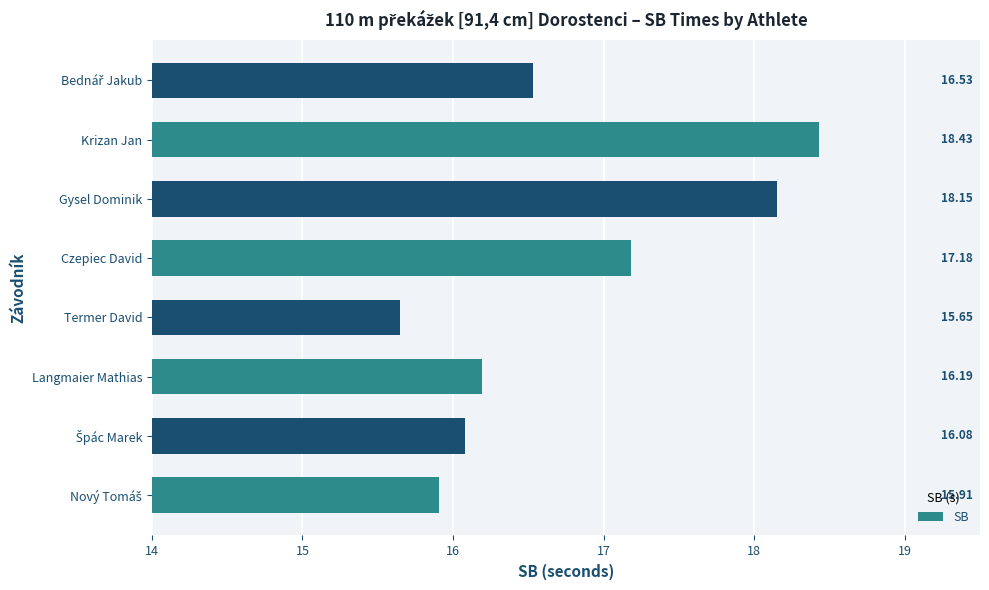

Which category has the lowest value across all series?

Termer David